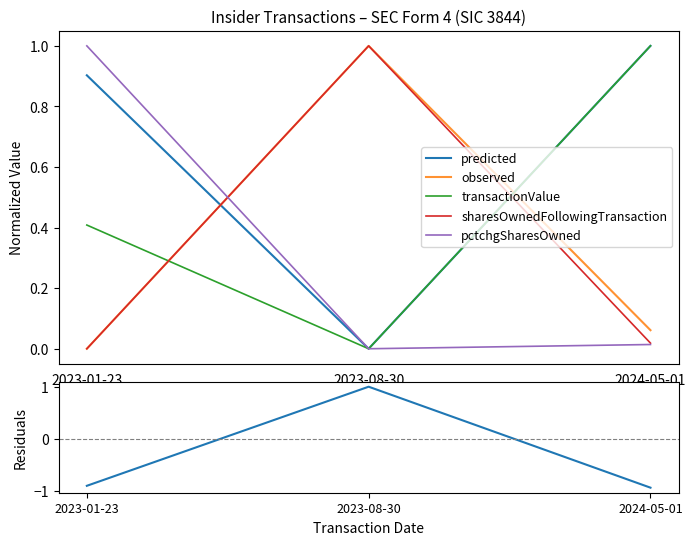

Does the chart display data point markers on the line(s)?

No